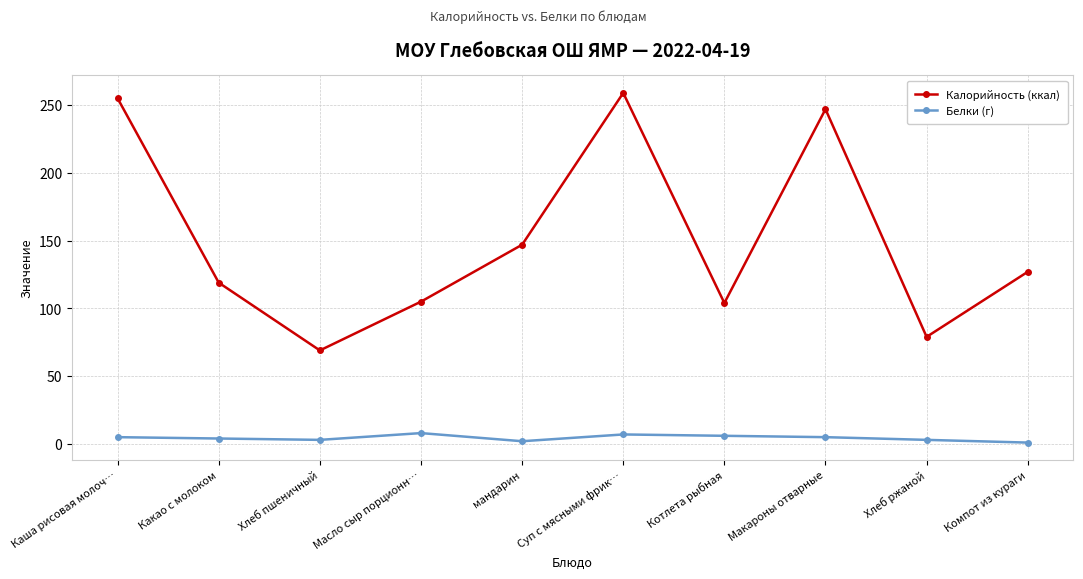

Which series has the widest spread of values?

Калорийность (ккал)